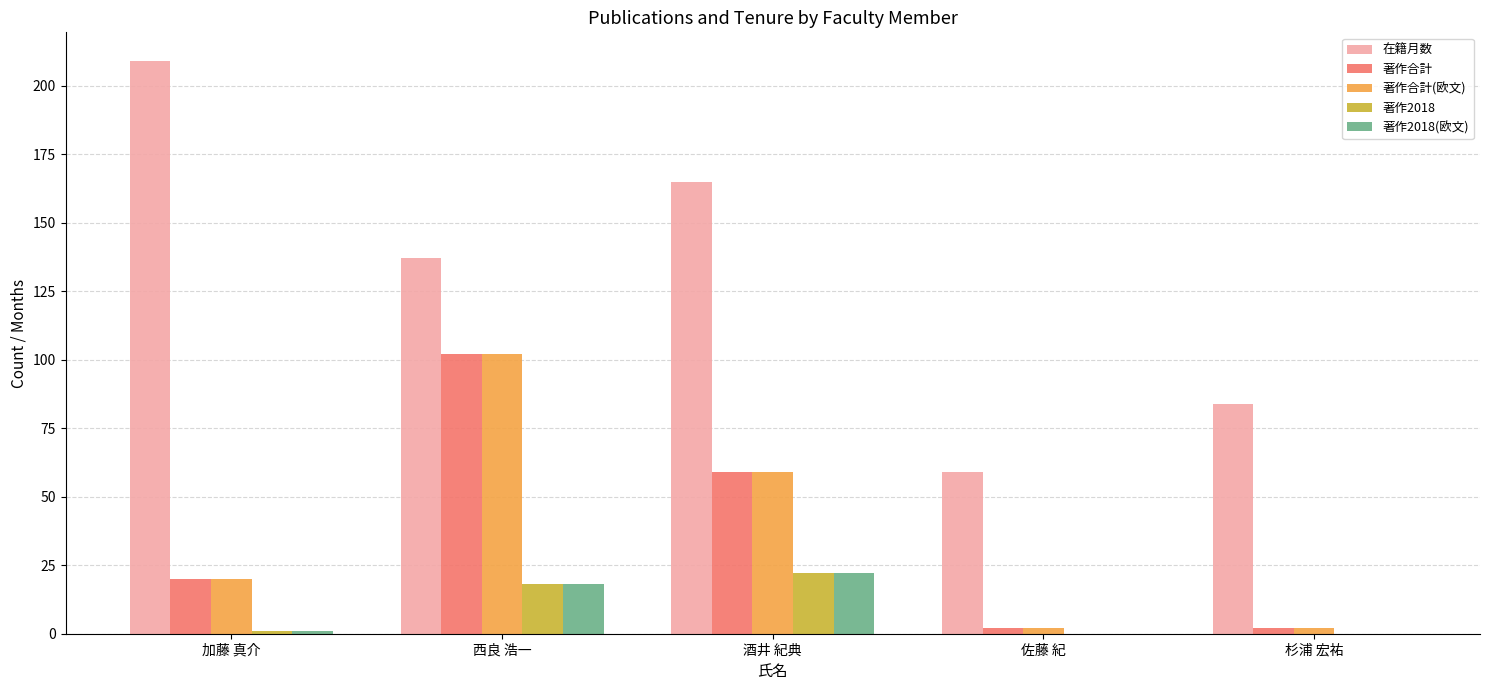

Which series has the largest total across all categories?

在籍月数